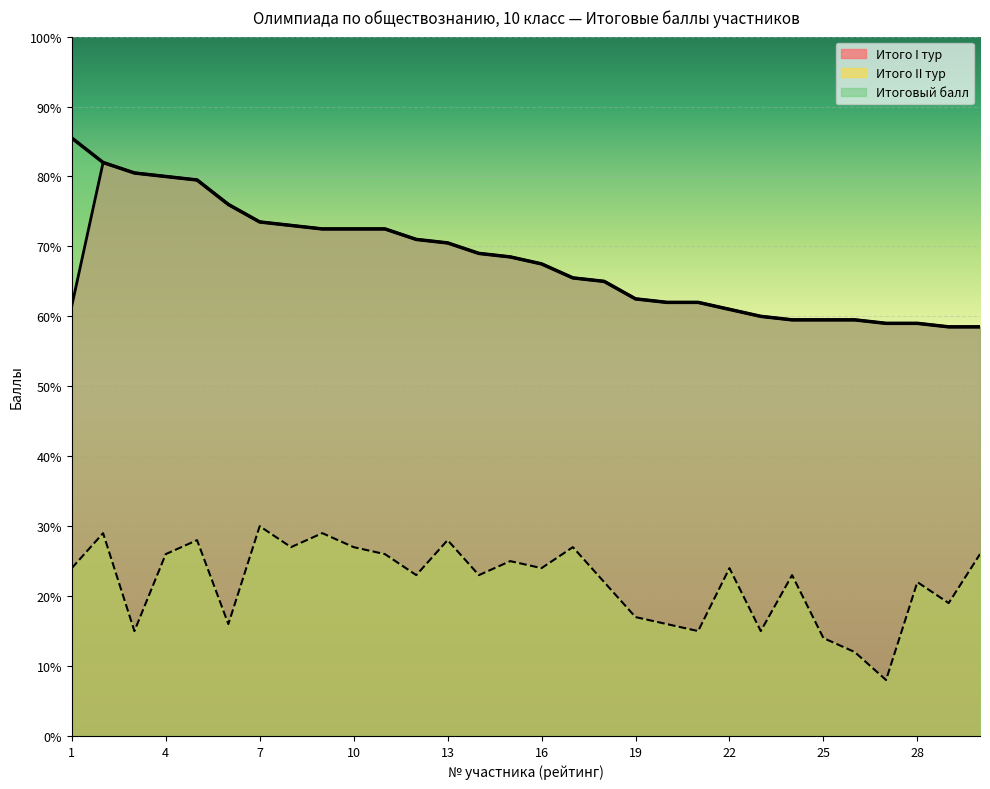

How many interior local peaks does the Итого II тур series have?

10